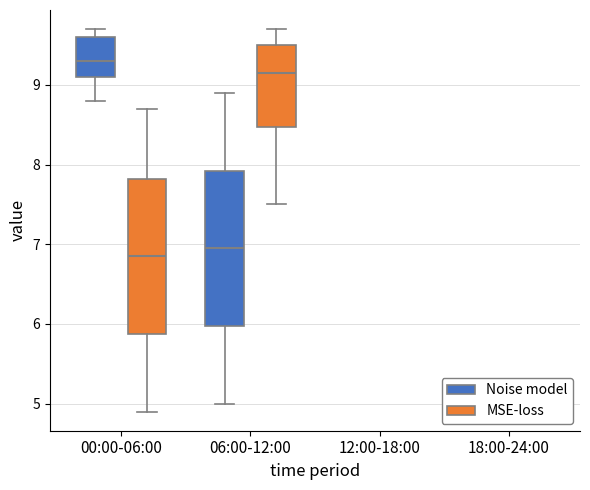

Reading left to right, transcribe this box plot: for each box, give where its median line is, the range the box spans, and where its two whiskers end, as read against the y-axis. The values are not printed on the chart, so give them approximately, as read against the axis.

00:00-06:00 (Noise model): median 9.3, box 9.1 to 9.6, whiskers 8.8 to 9.7
00:00-06:00 (MSE-loss): median 6.9, box 5.9 to 7.8, whiskers 4.9 to 8.7
06:00-12:00 (Noise model): median 7.0, box 6.0 to 7.9, whiskers 5.0 to 8.9
06:00-12:00 (MSE-loss): median 9.2, box 8.5 to 9.5, whiskers 7.5 to 9.7